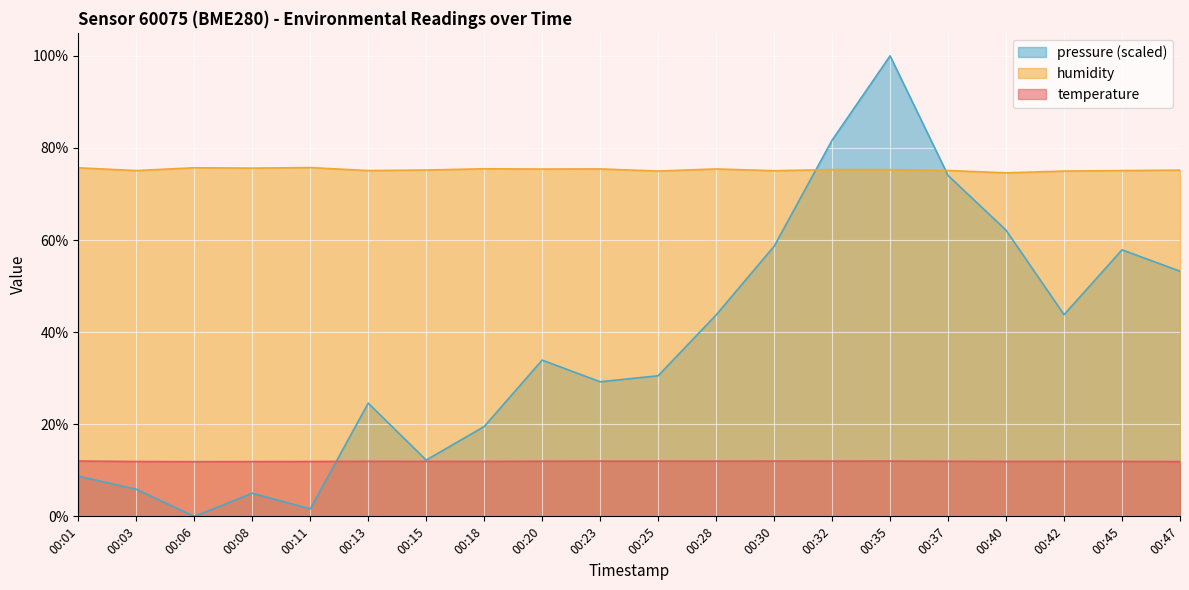

What is the value of the pressure_norm point at the 15th from the left?

100.0